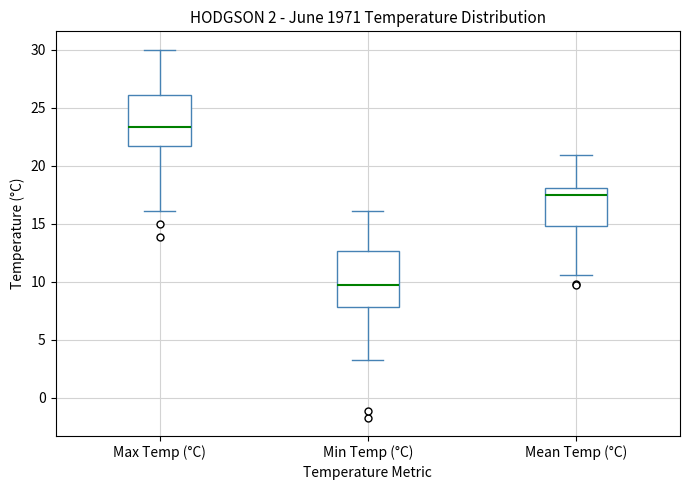

Which box has the lowest median line?

Min Temp (°C)